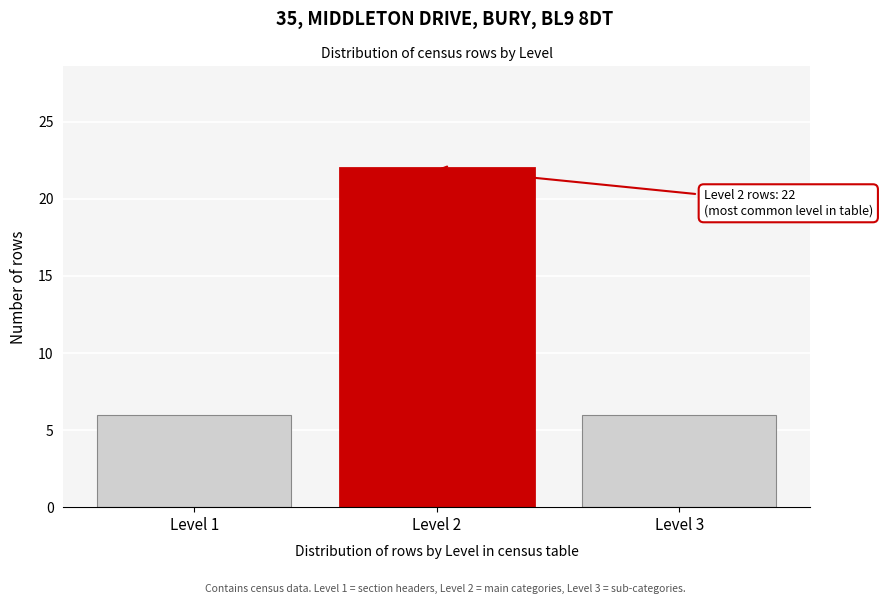

Reading left to right, list all the values displayed in this chart.

Level 1=6	Level 2=22	Level 3=6